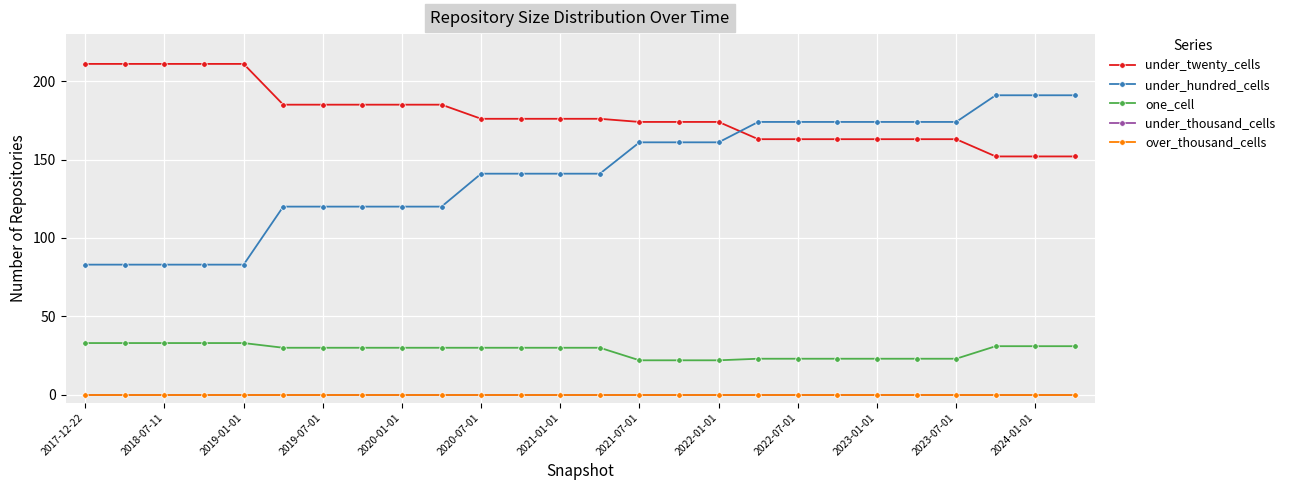

List the series in order of their peak value, highest first.

under_twenty_cells, under_hundred_cells, one_cell, under_thousand_cells, over_thousand_cells